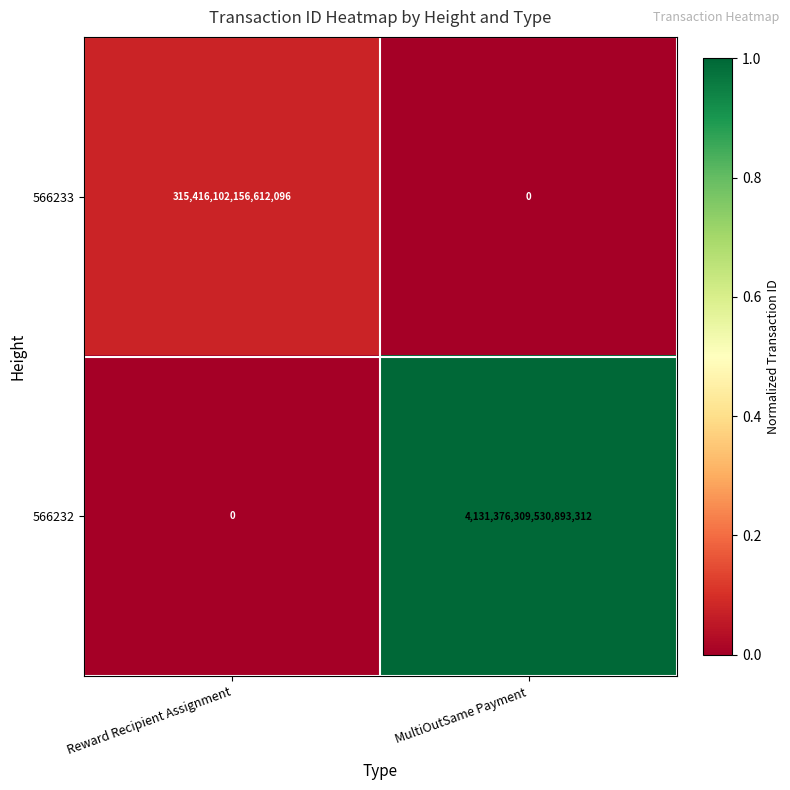

Which series has the largest range (max minus min)?

566232